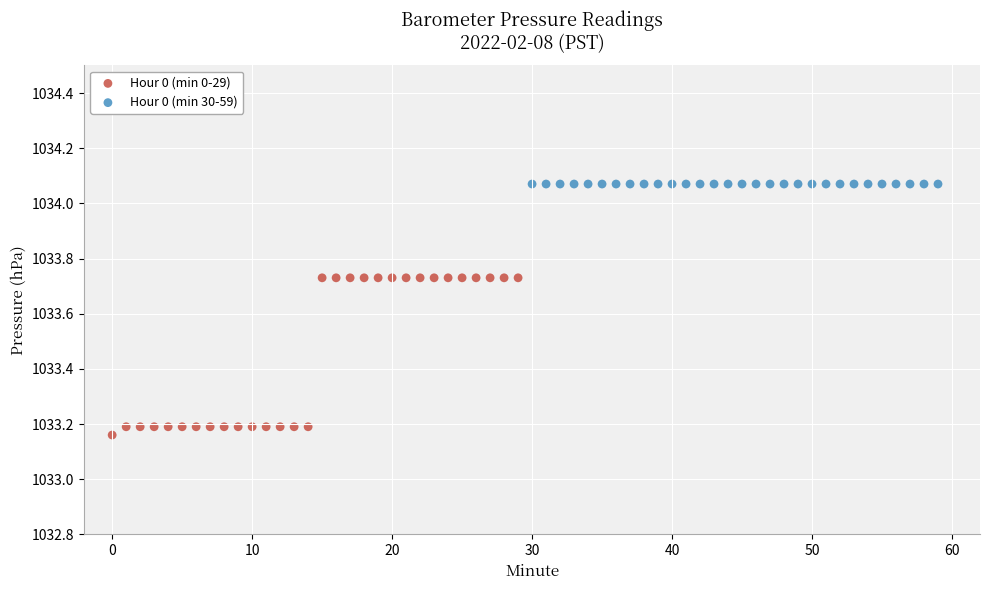

Which series reaches the minimum Y coordinate?

Hour 0 (min 0-29)